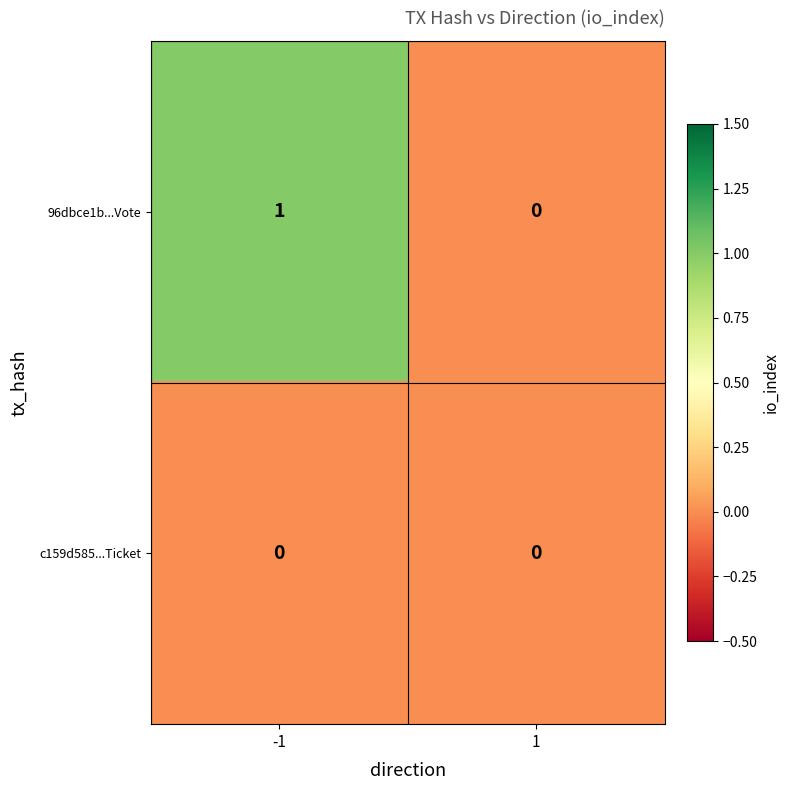

Reading left to right, extract all data points from this chart.

96dbce1b...Vote: 1	0
c159d585...Ticket: 0	0